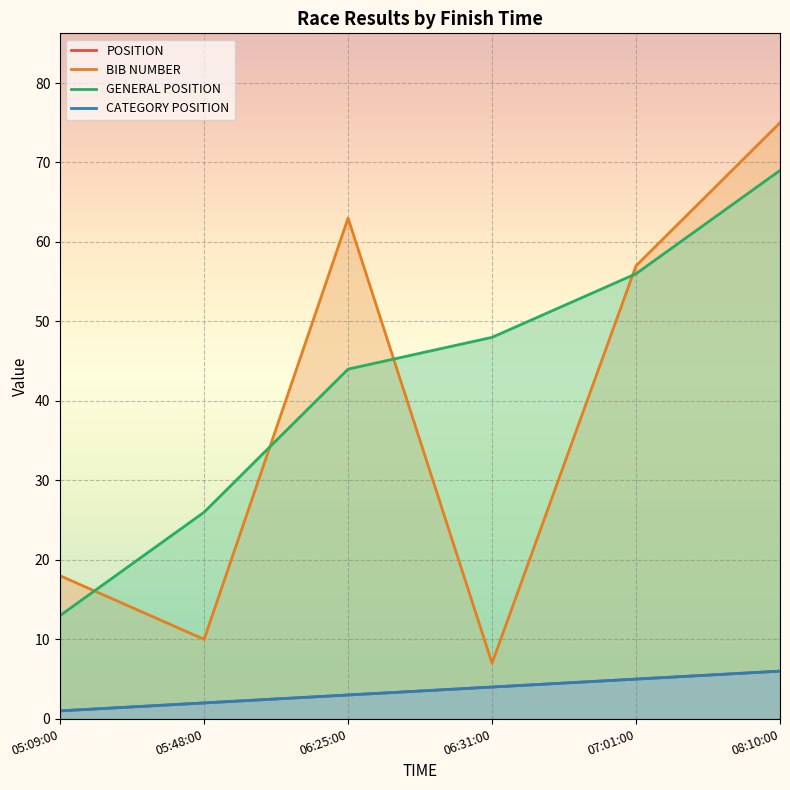

At which category does BIB NUMBER reach its first local valley?

05:48:00